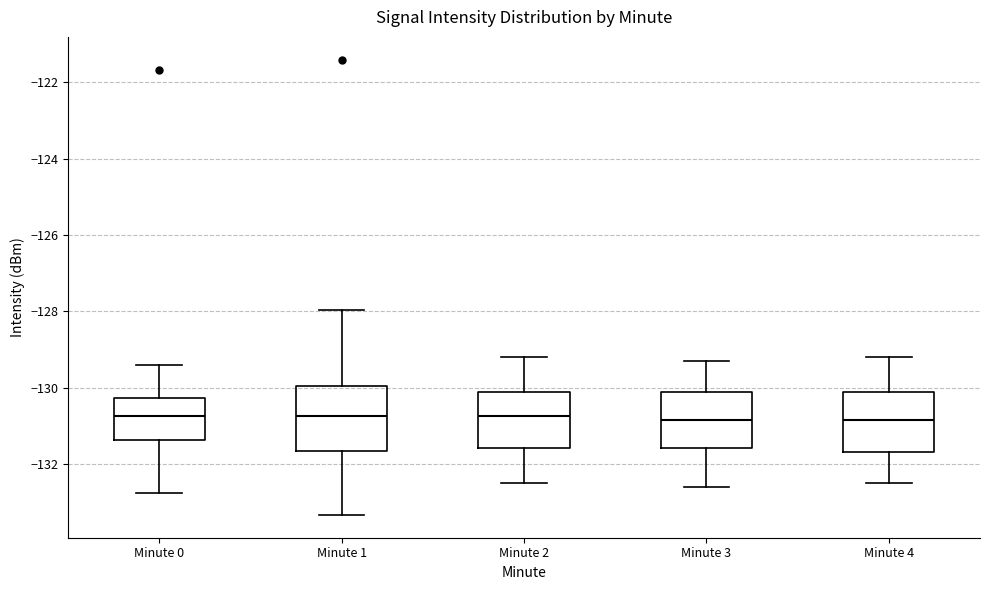

Where does the median line of the box for Minute 1 sit on the y-axis? The values are not printed on the chart, so give them approximately, as read against the axis.

-130.8